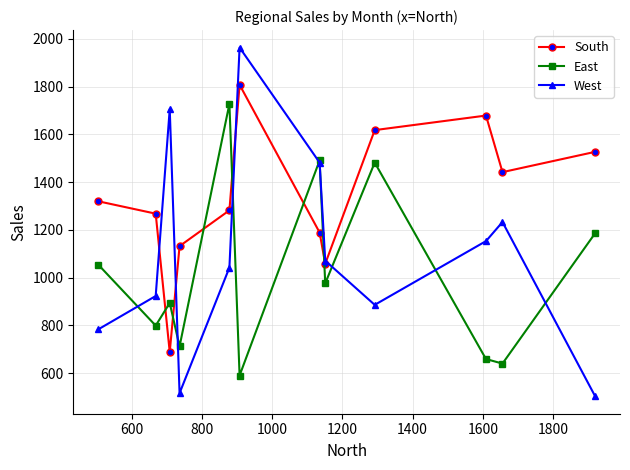

How many lines are shown in the chart?

3